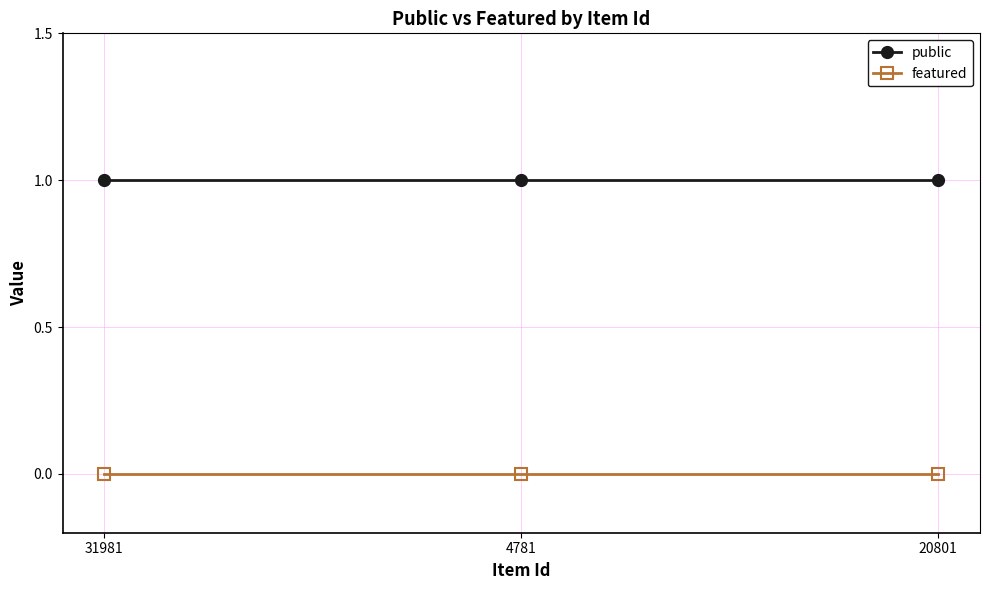

What is the label of the 2nd point from the left?

4781